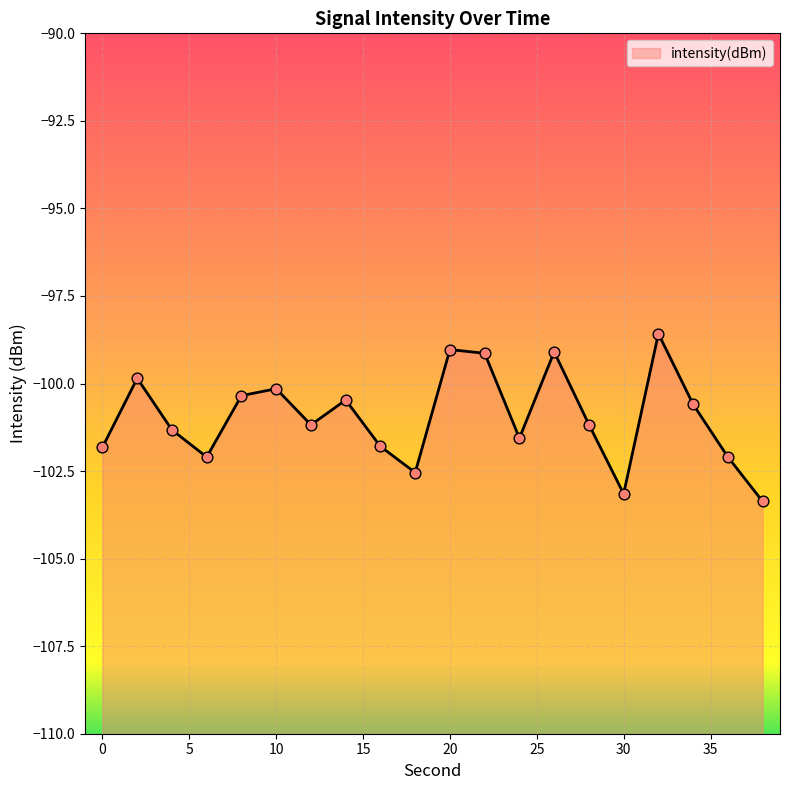

What is the change in value from 6 to 28?

+0.9